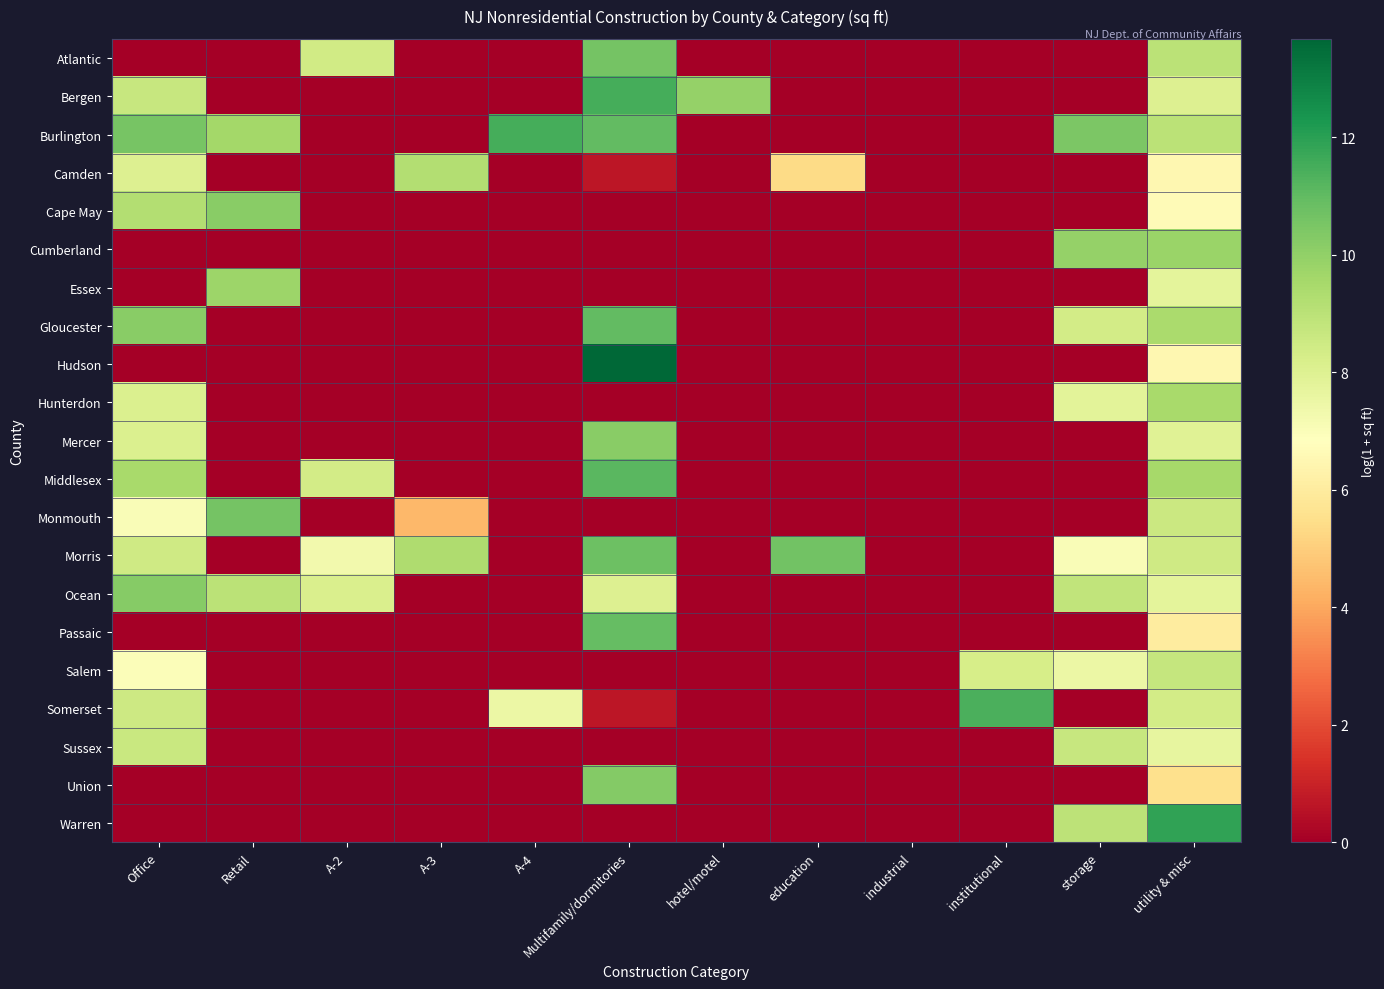

At which category is the sum across all series the highest?

utility & misc